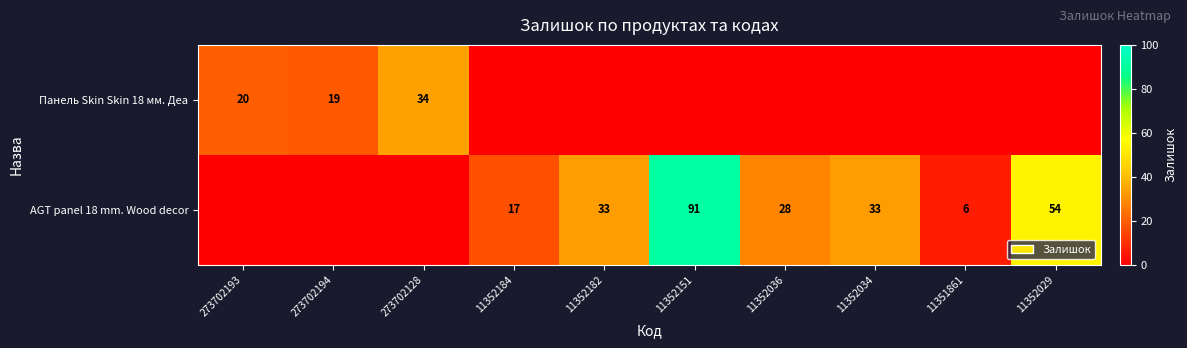

What is the difference between the AGT panel 18 mm. Wood decor values at 11352036 and 11352182?

5